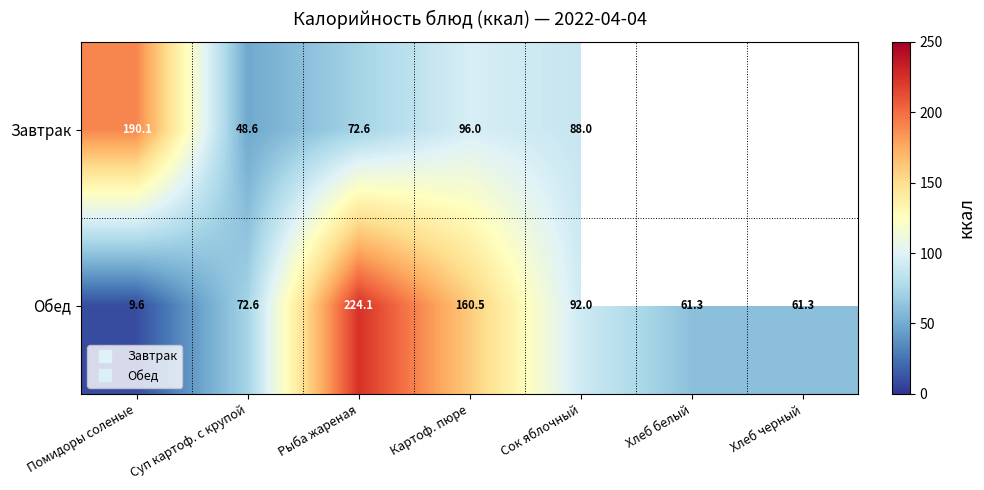

How many values in the Завтрак series exceed 96?

1